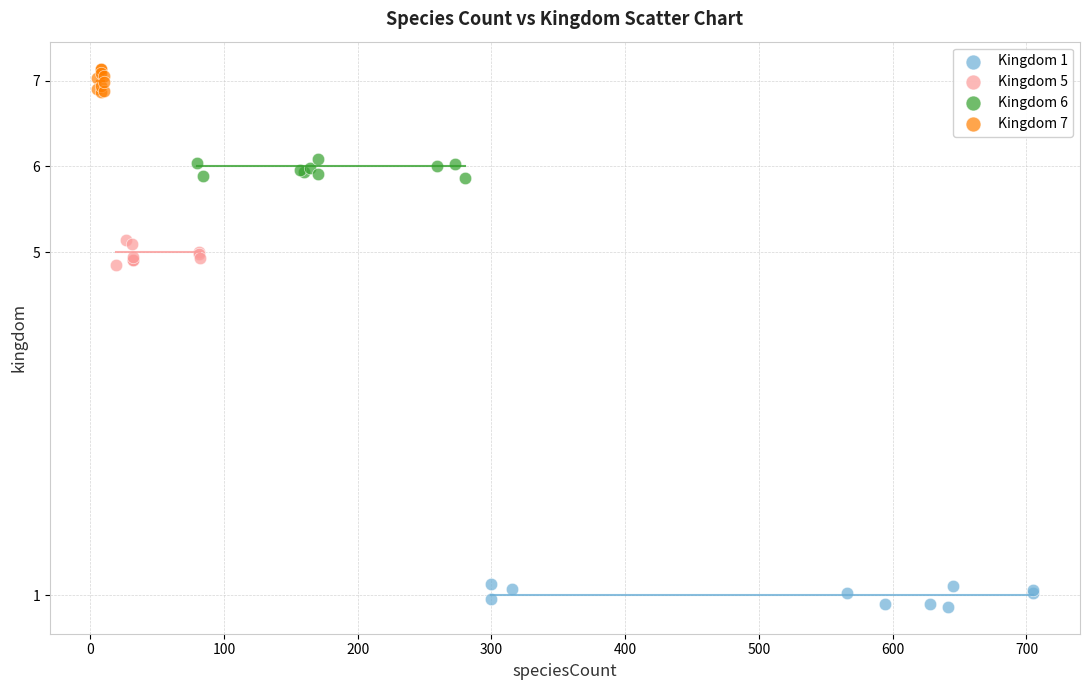

What are all the series names shown in the legend?

Kingdom 1, Kingdom 5, Kingdom 6, Kingdom 7